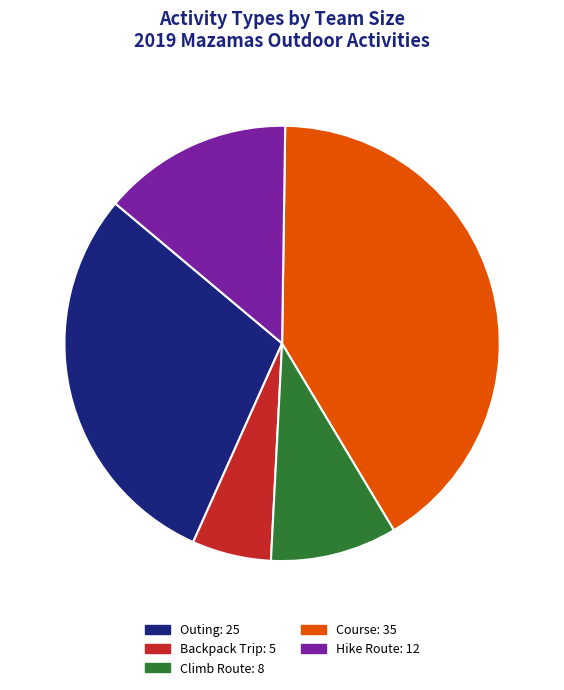

Is there a majority slice in this chart?

No